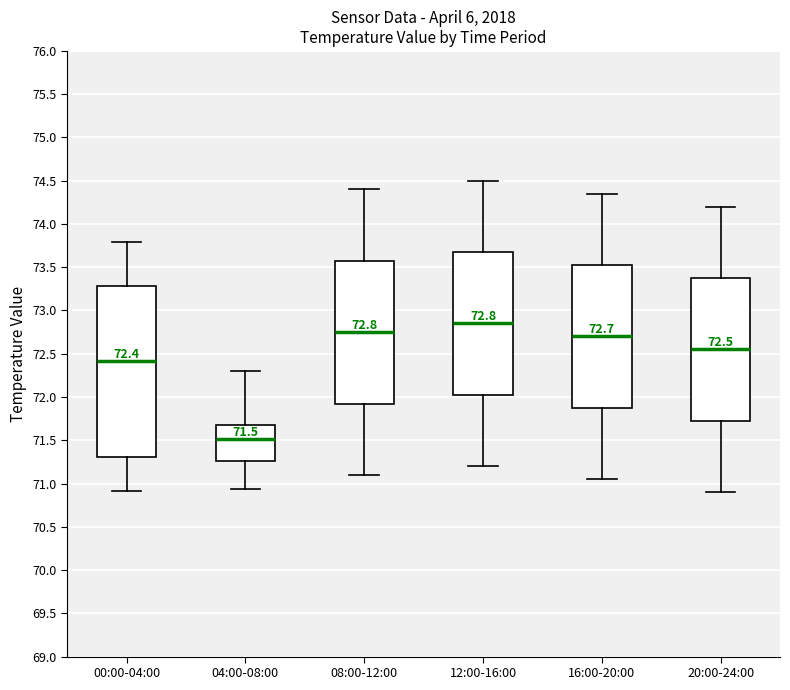

Which box's median line is the highest?

12:00-16:00